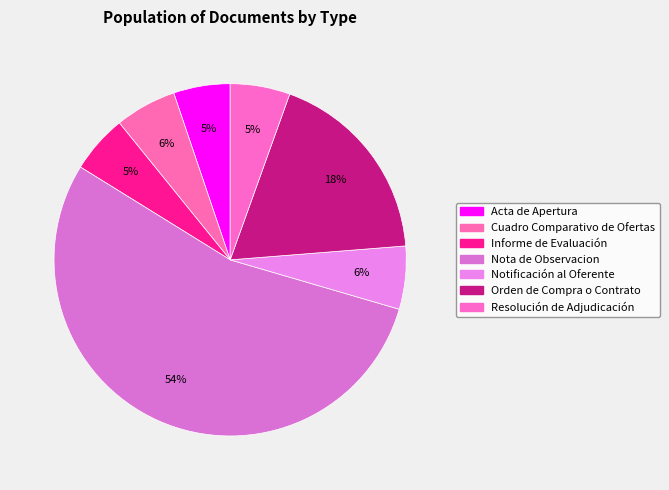

Count the number of slices in the pie.

7